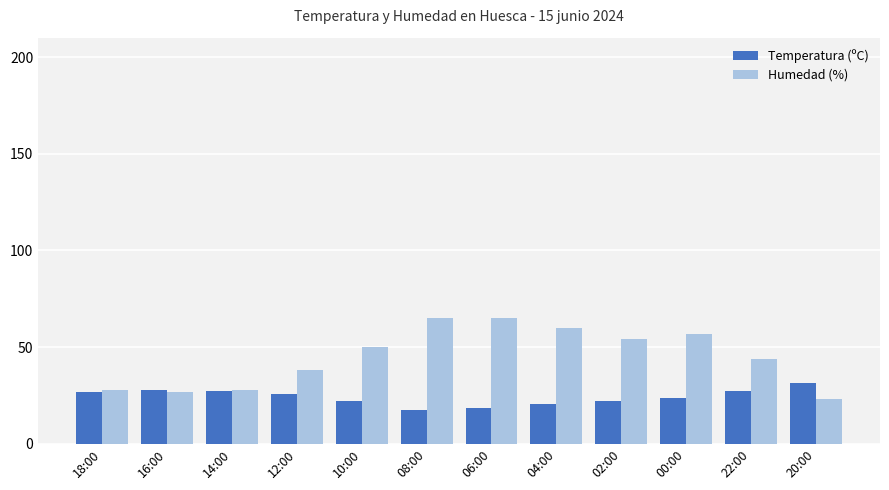

What is the value of the Humedad (%) bar at the 5th from the left?

50.0